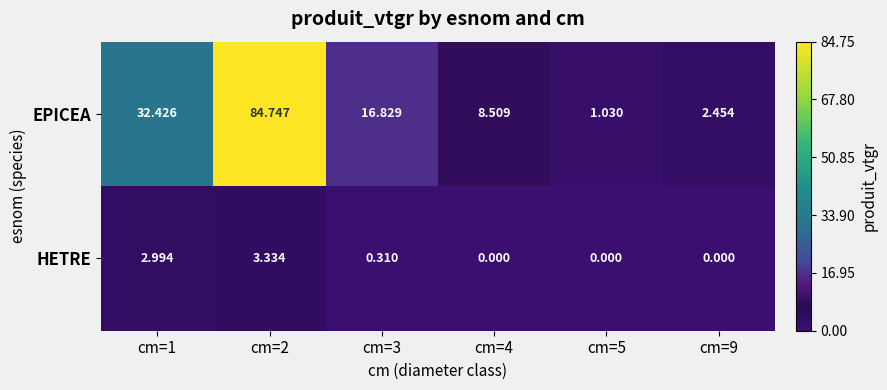

At cm=3, list the series in order from smallest to largest.

HETRE, EPICEA